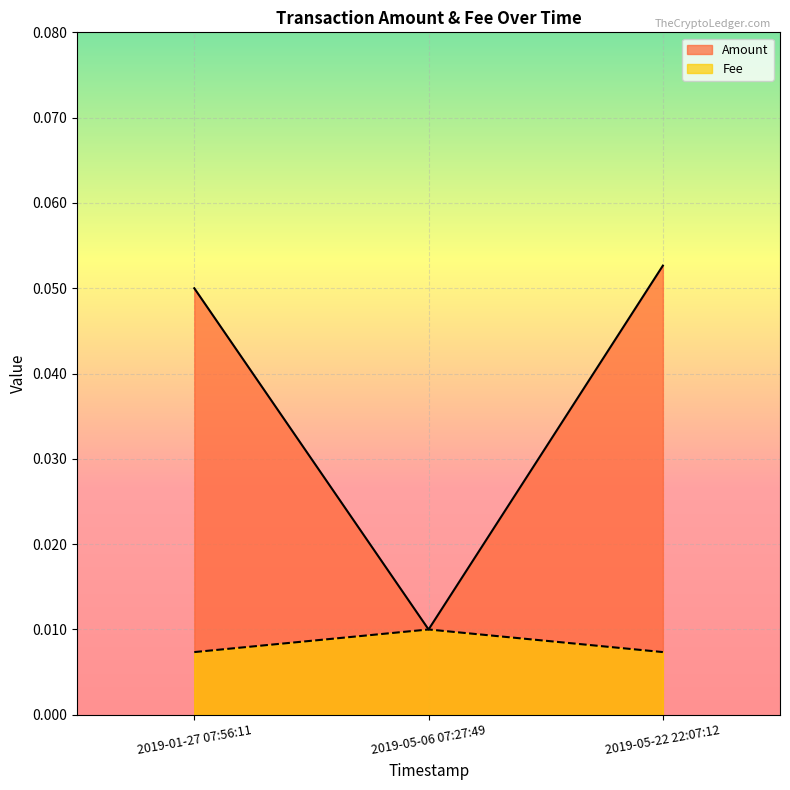

Which series has the largest total across all categories?

Amount